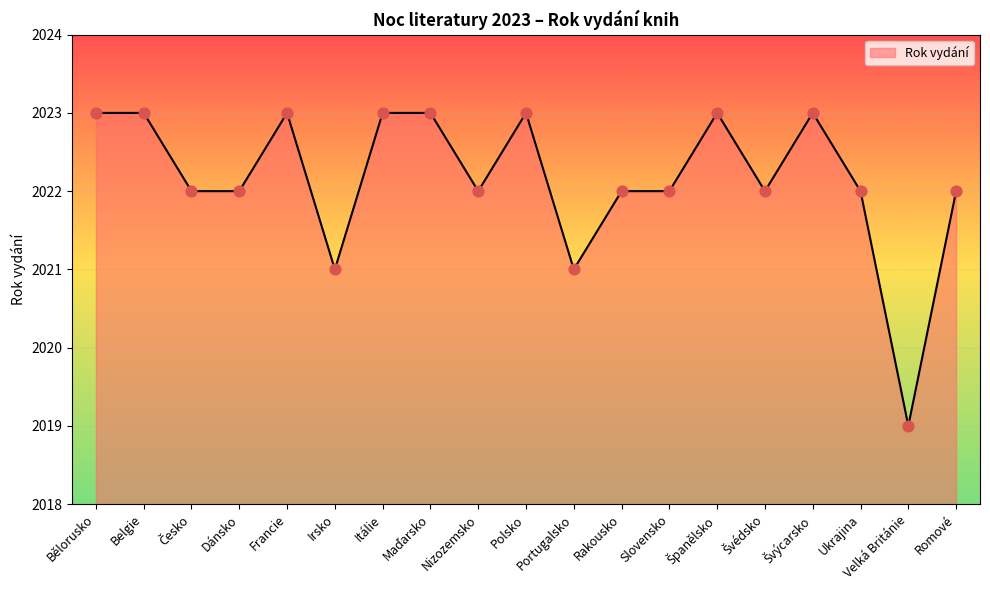

Between Portugalsko and Belgie, which is larger?

Belgie